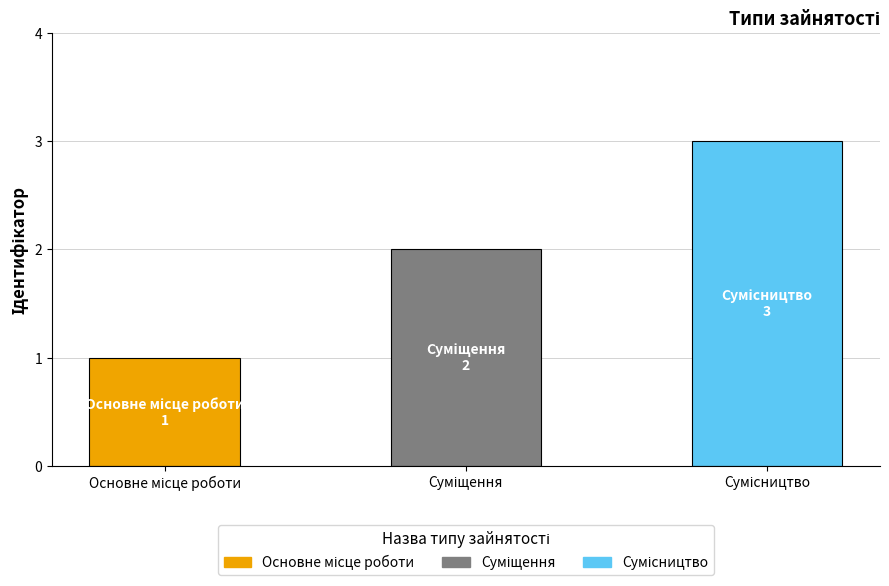

What is the greatest value displayed?

3